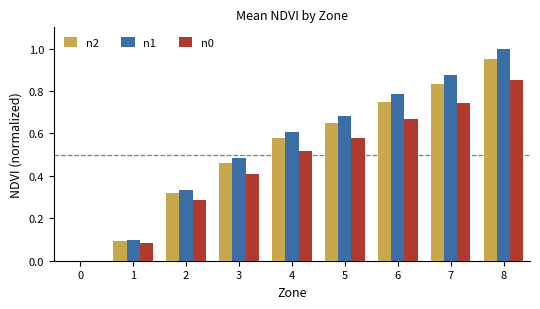

Between 3 and 4, which series saw the biggest shift?

n1